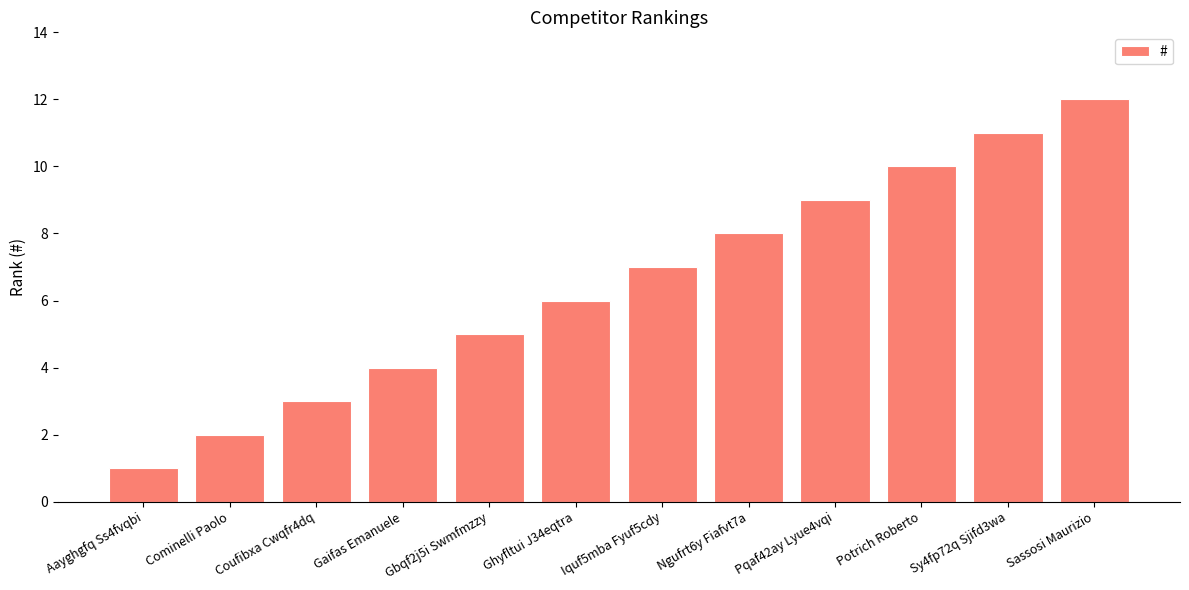

Which label corresponds to the smallest value in the chart?

Aayghgfq Ss4fvqbi